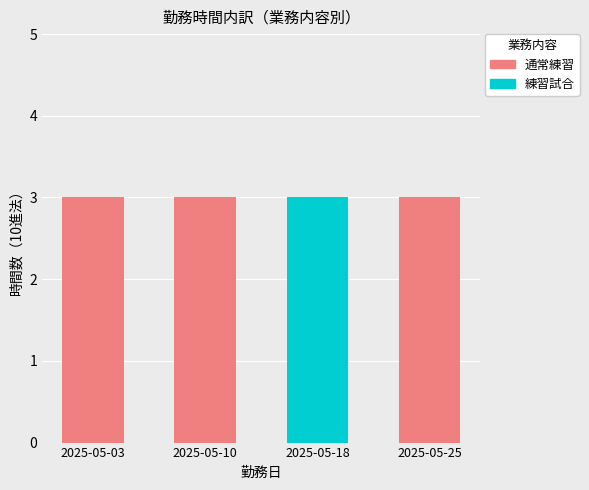

Reading left to right, list the values for the 通常練習 series.

2025-05-03=3	2025-05-10=3	2025-05-18=0	2025-05-25=3